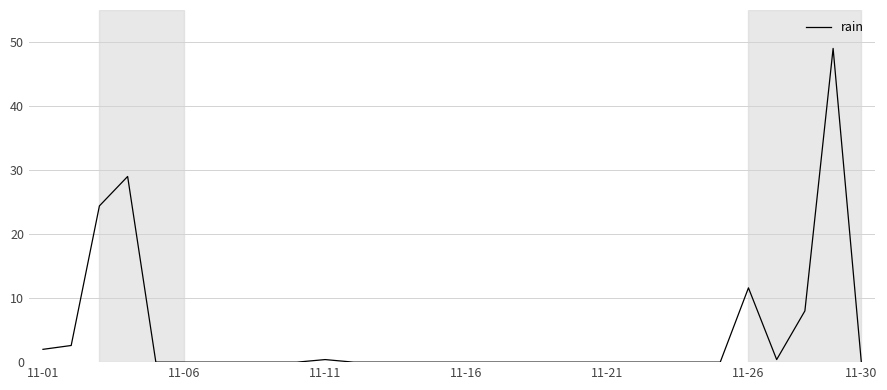

Reading right to left, transcribe all the data shown in this chart.

0.0	49.0	8.0	0.4	11.6	0.0	0.0	0.0	0.0	0.0	0.0	0.0	0.0	0.0	0.0	0.0	0.0	0.0	0.0	0.4	0.0	0.0	0.0	0.0	0.0	0.0	29.0	24.4	2.6	2.0